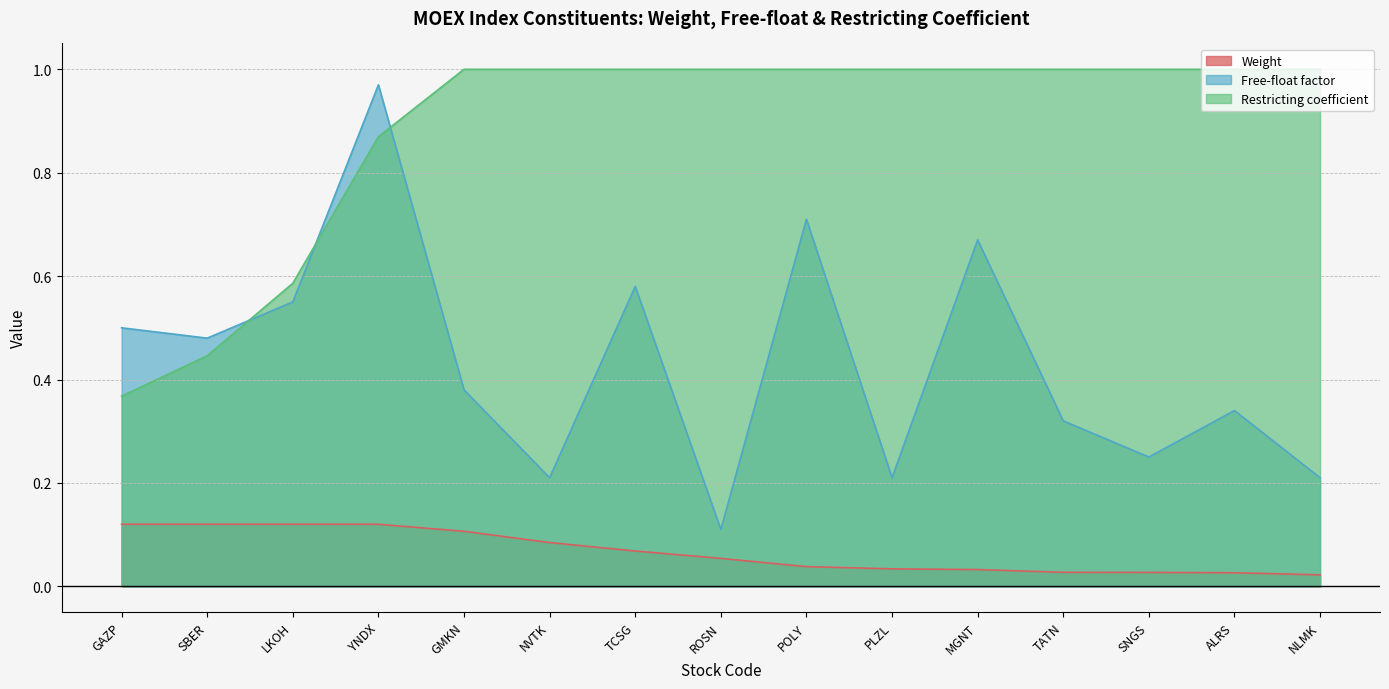

Reading left to right, transcribe all the data shown in this chart.

Weight: 0.1	0.1	0.1	0.1	0.1	0.1	0.1	0.1	0.0	0.0	0.0	0.0	0.0	0.0	0.0
Free-float factor: 0.5	0.5	0.6	1.0	0.4	0.2	0.6	0.1	0.7	0.2	0.7	0.3	0.2	0.3	0.2
Restricting coefficient: 0.4	0.4	0.6	0.9	1.0	1.0	1.0	1.0	1.0	1.0	1.0	1.0	1.0	1.0	1.0